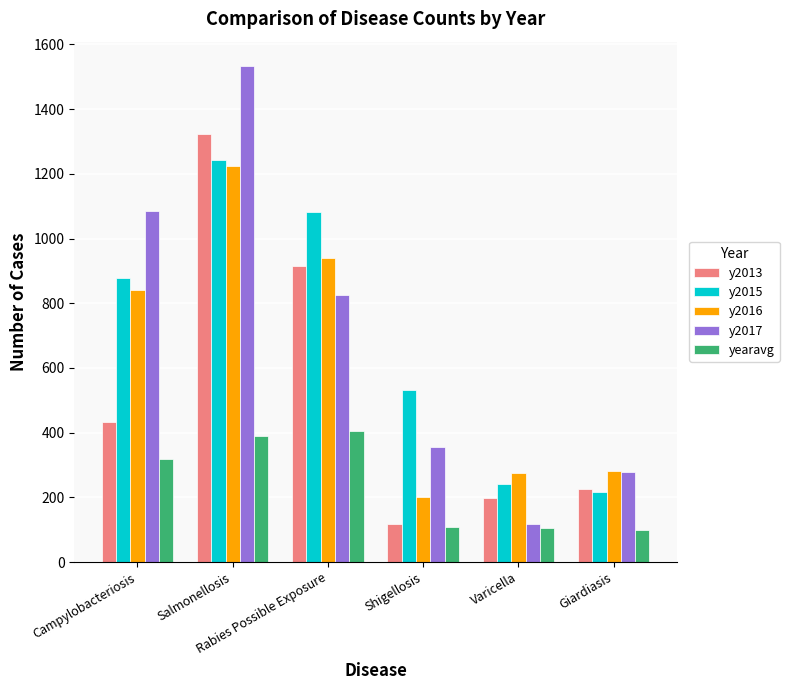

What is the maximum value for y2015?

1243.0